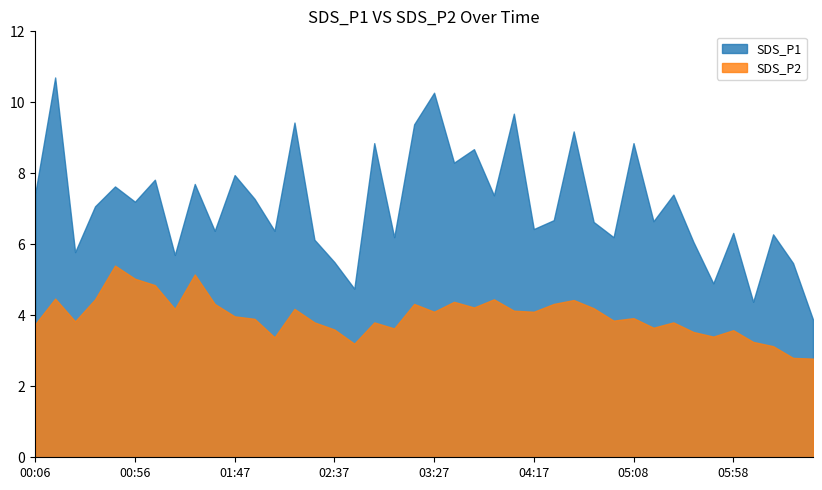

What is the difference between the maximum and minimum values in the SDS_P2 series?

2.6